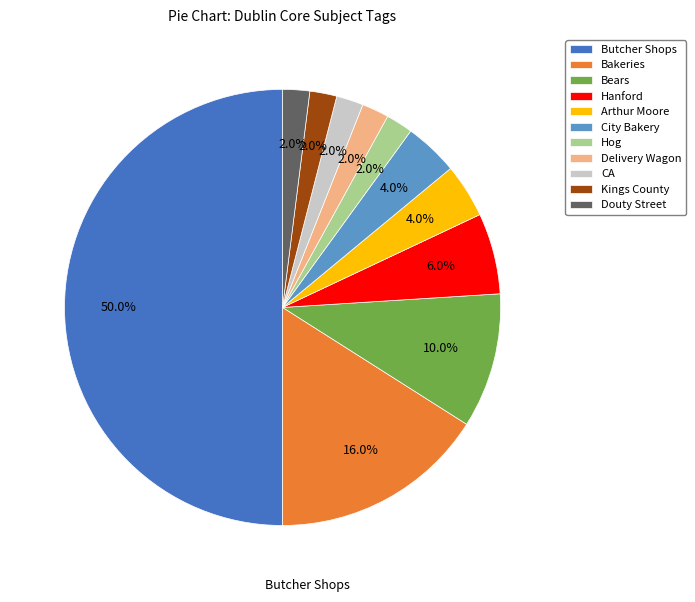

Approximately how many times larger is the value at City Bakery compared to Delivery Wagon?

2.0